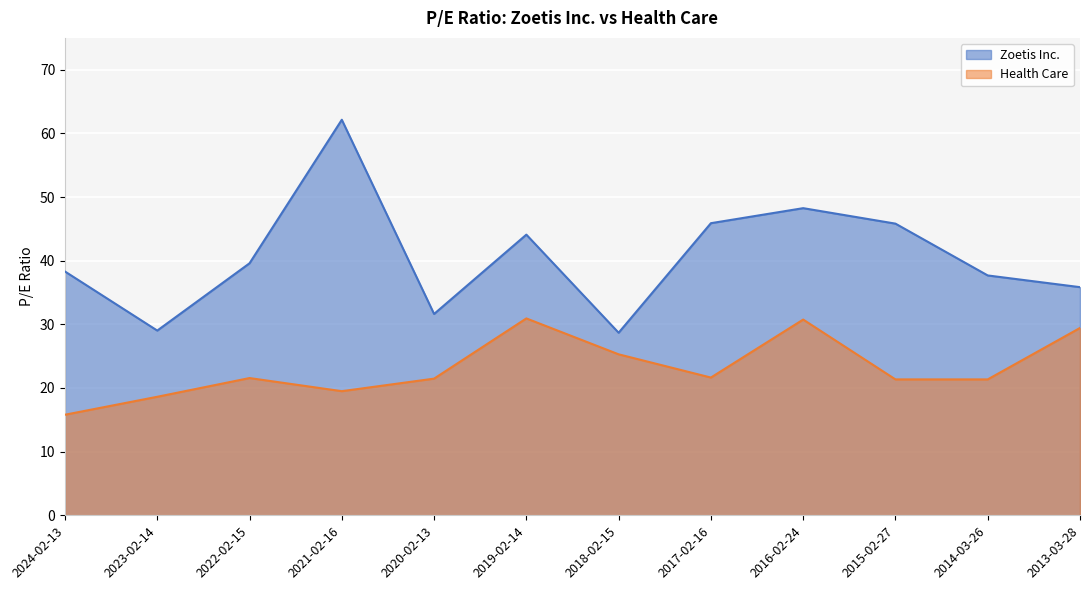

At which label is Health Care closest to 23?

2017-02-16